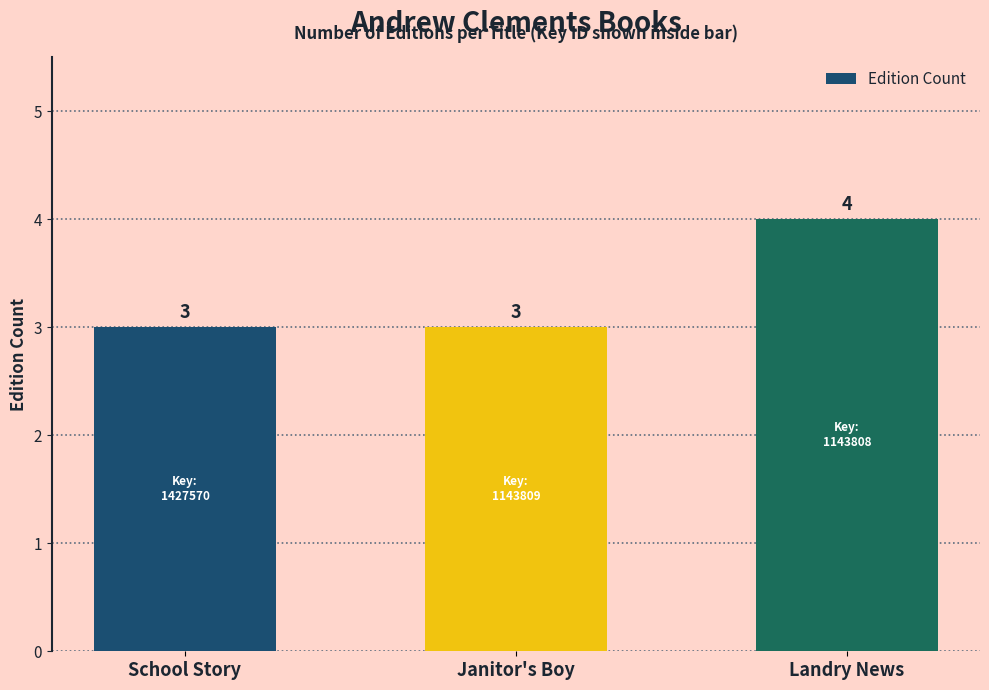

True or false: the data shows 3 at Janitor's Boy.

True